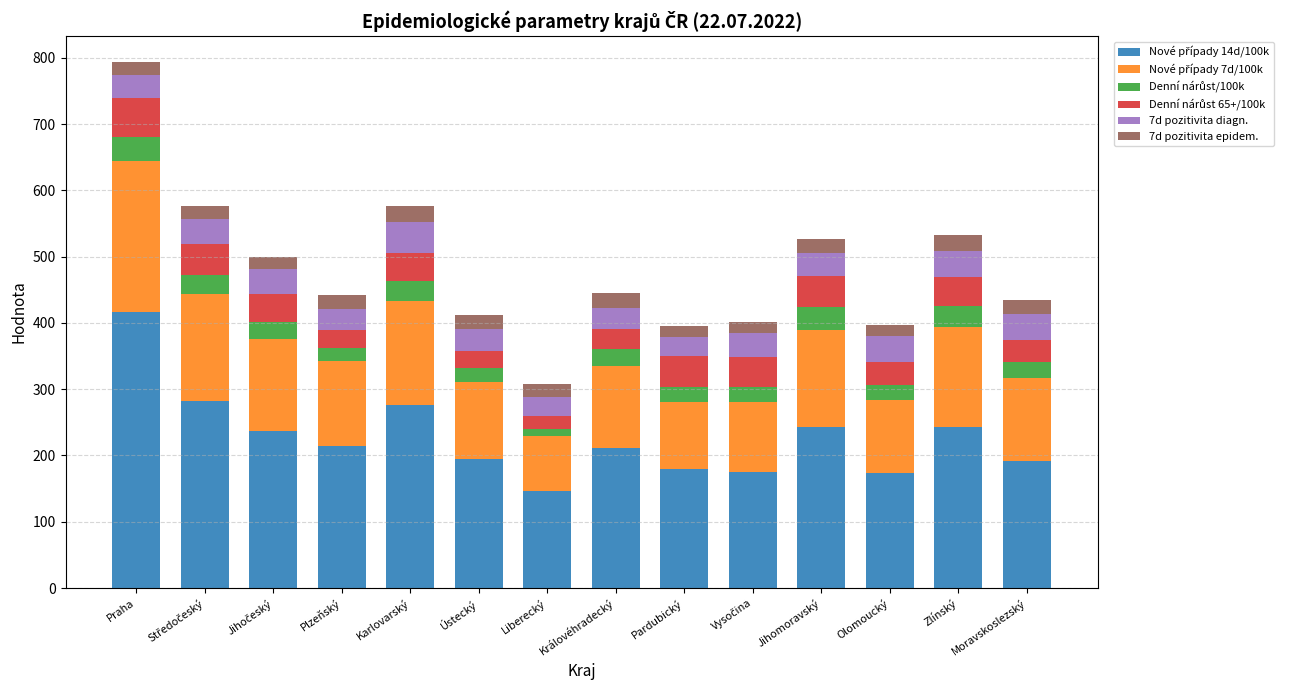

At which category is the sum across all series the highest?

Praha